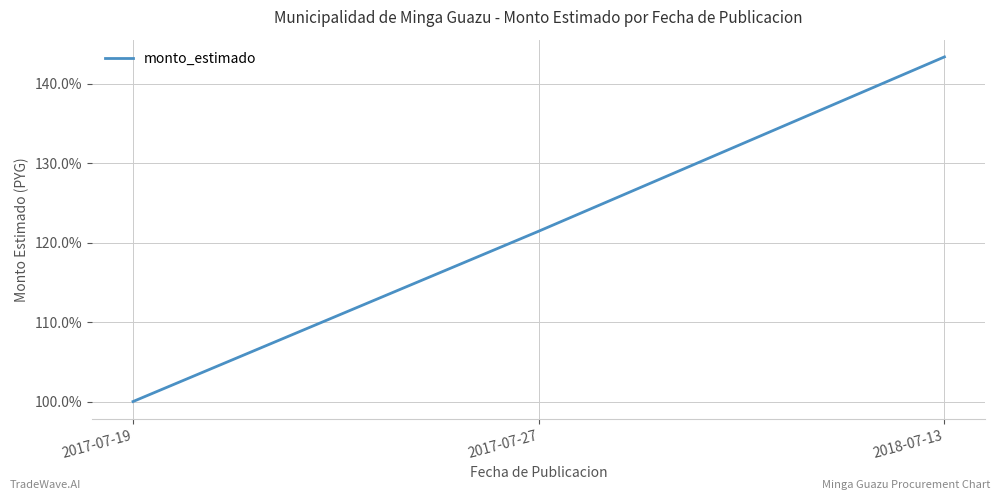

Count the number of categories in the chart.

3